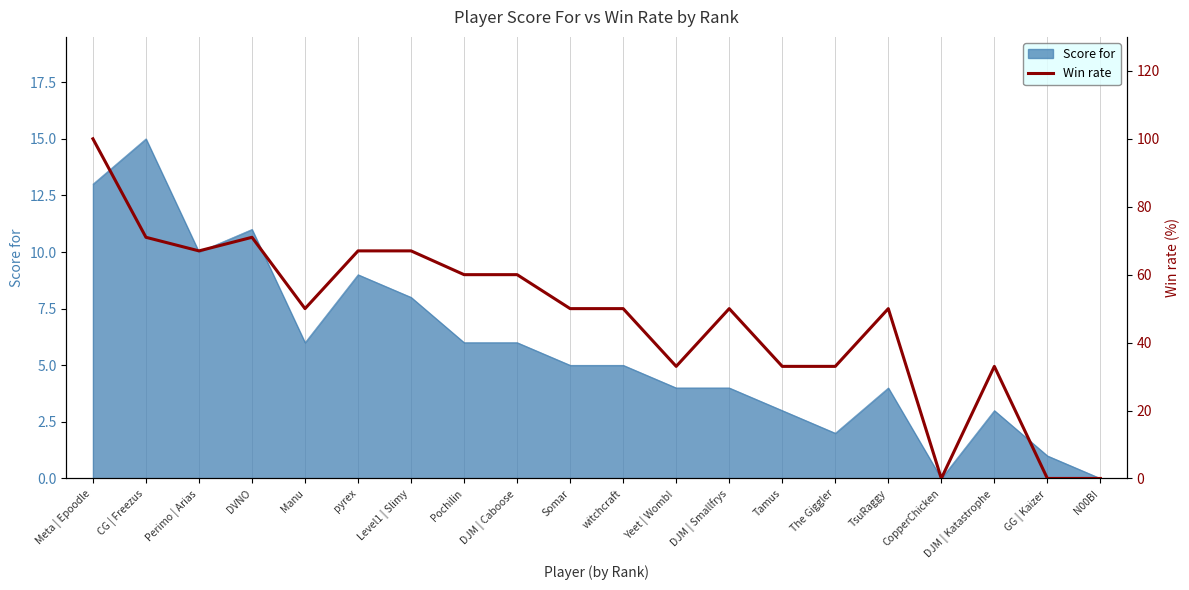

At which category does the data reach its first local peak?

DVNO